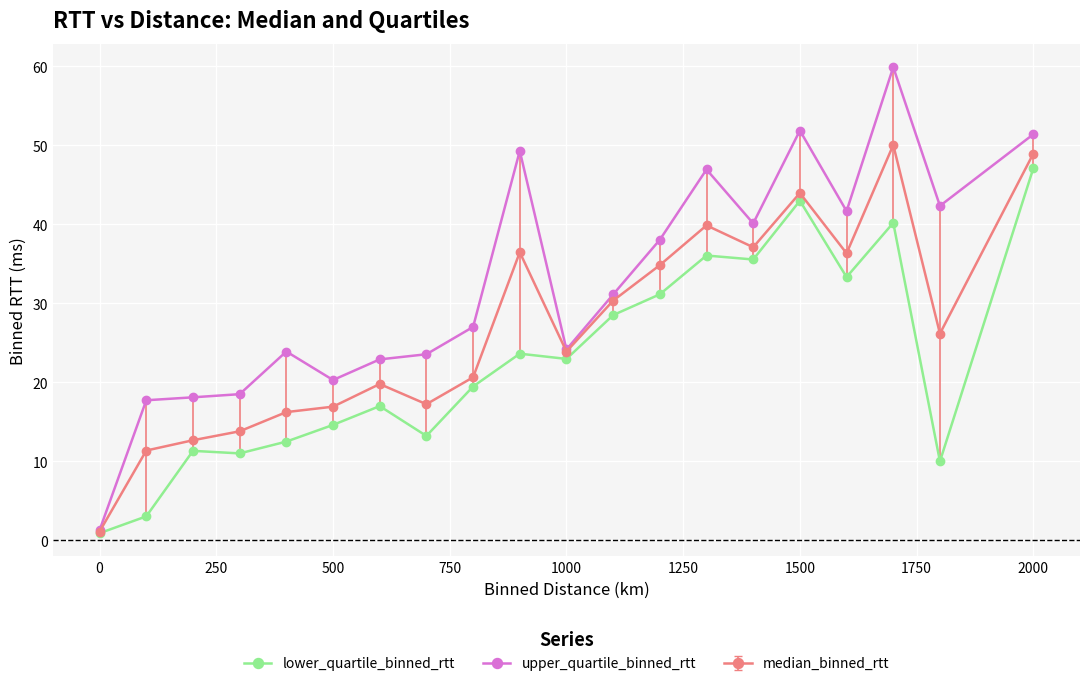

Which series has the largest total across all categories?

upper_quartile_binned_rtt